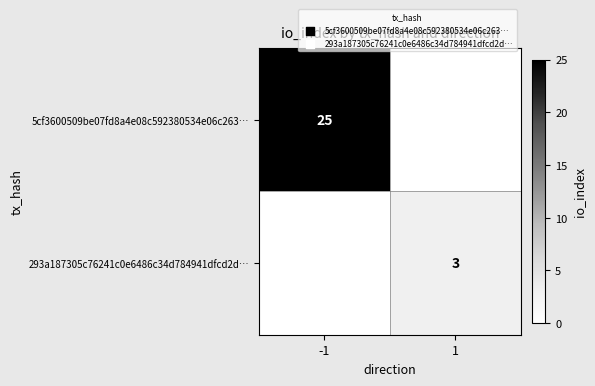

How many distinct data groups are displayed?

2